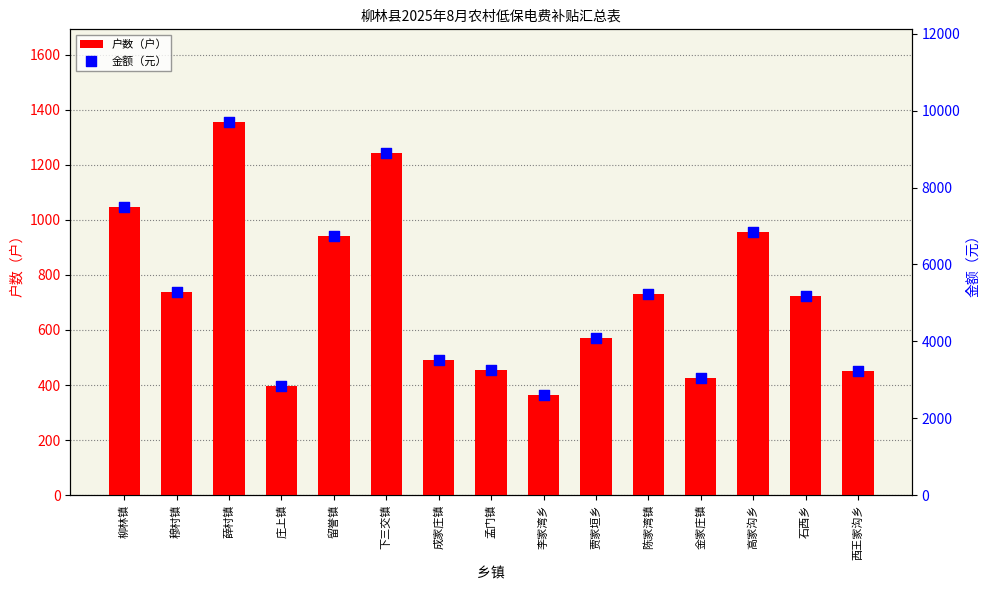

At how many categories does at least one series exceed 7154?

3